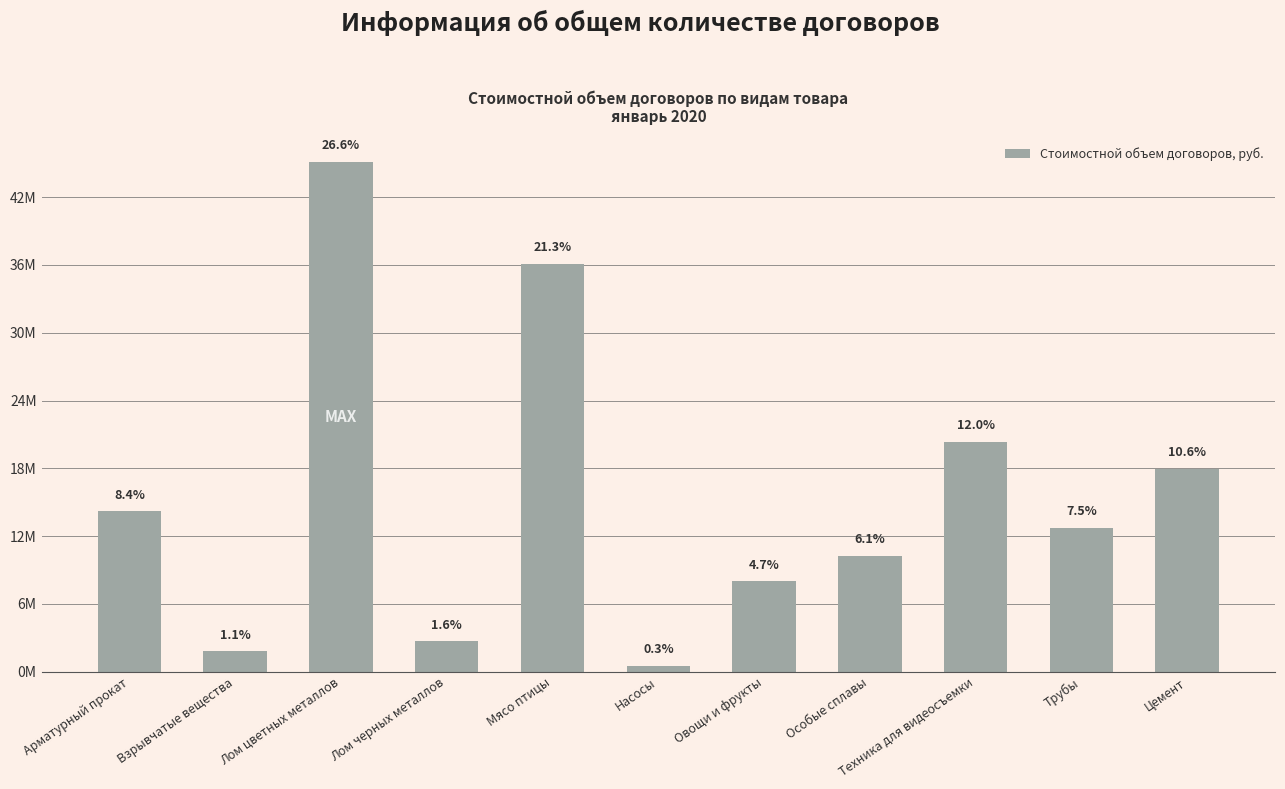

Is it true that the value at Трубы is 12750000.0?

True